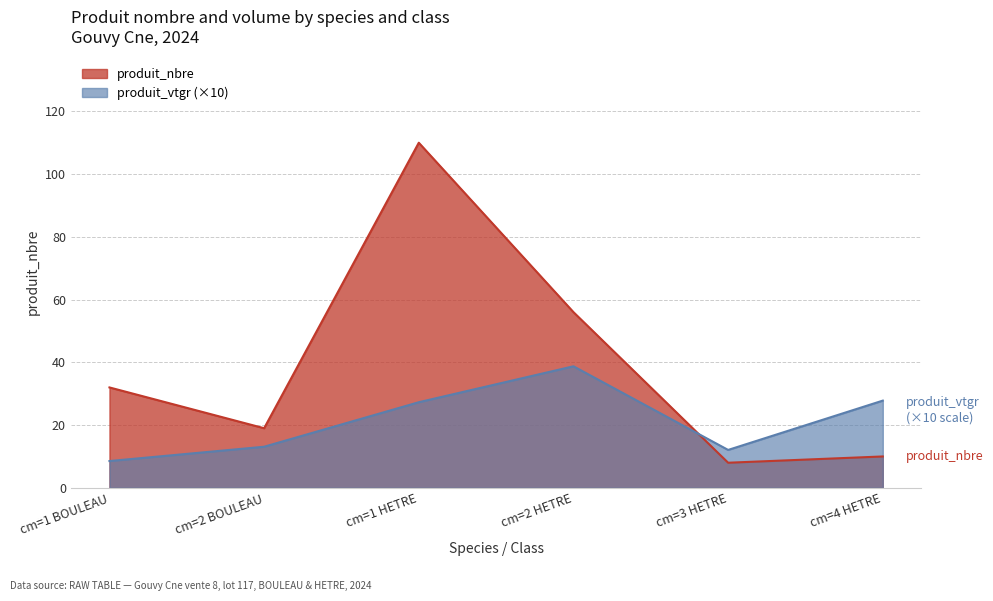

What are all the series names shown in the legend?

produit_nbre, produit_vtgr